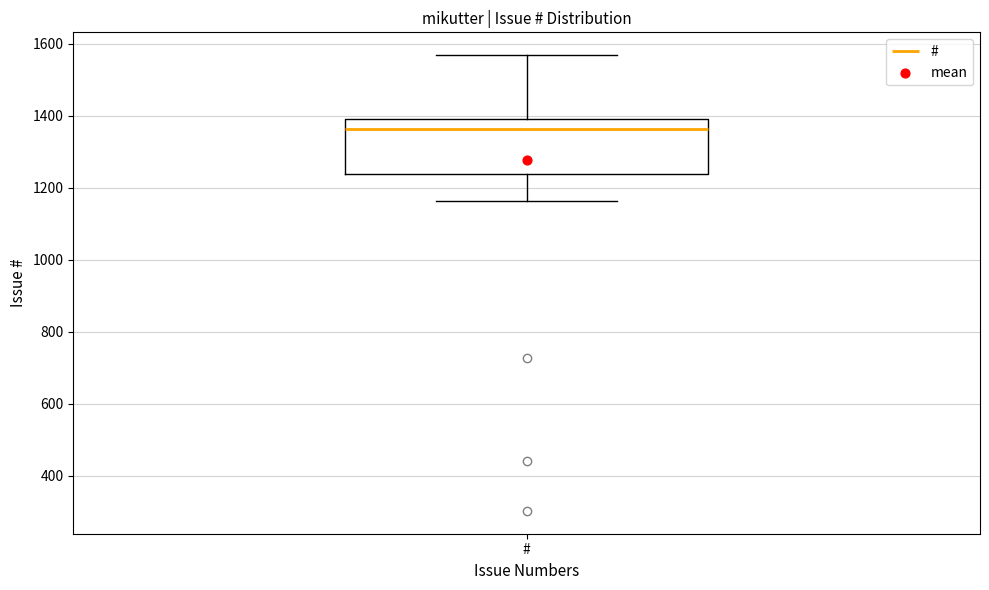

Read this box plot against the y-axis: the position of the median line, the range covered by the box, and the ends of both whiskers. The values are not printed on the chart, so give them approximately, as read against the axis.

median 1360, box 1240 to 1380, whiskers 1160 to 1560